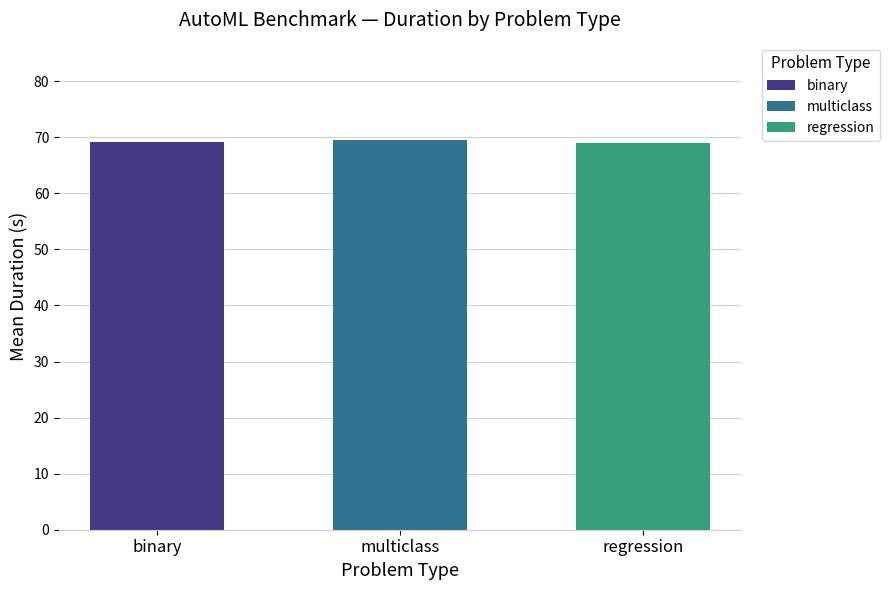

What is the difference between the maximum and second lowest values?

0.4